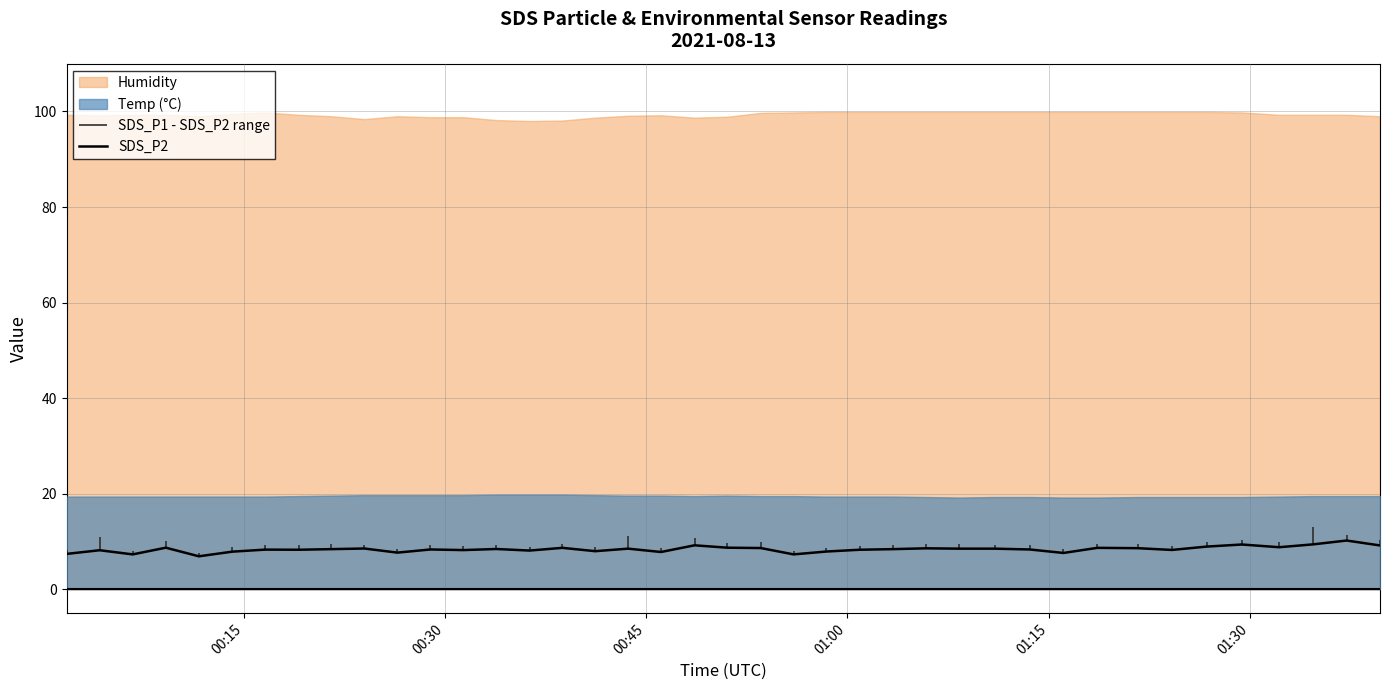

What is the highest value of the SDS_P2 series?

10.2